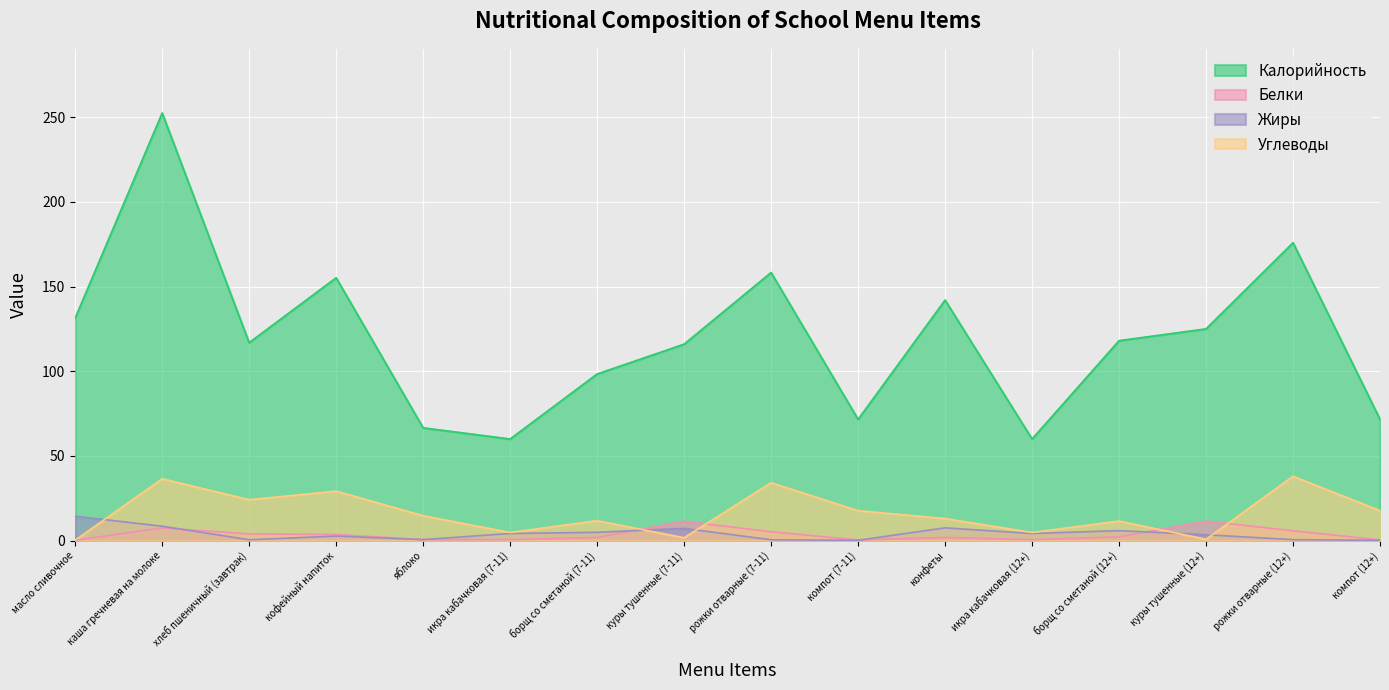

What is the sum of all Белки values?

57.6